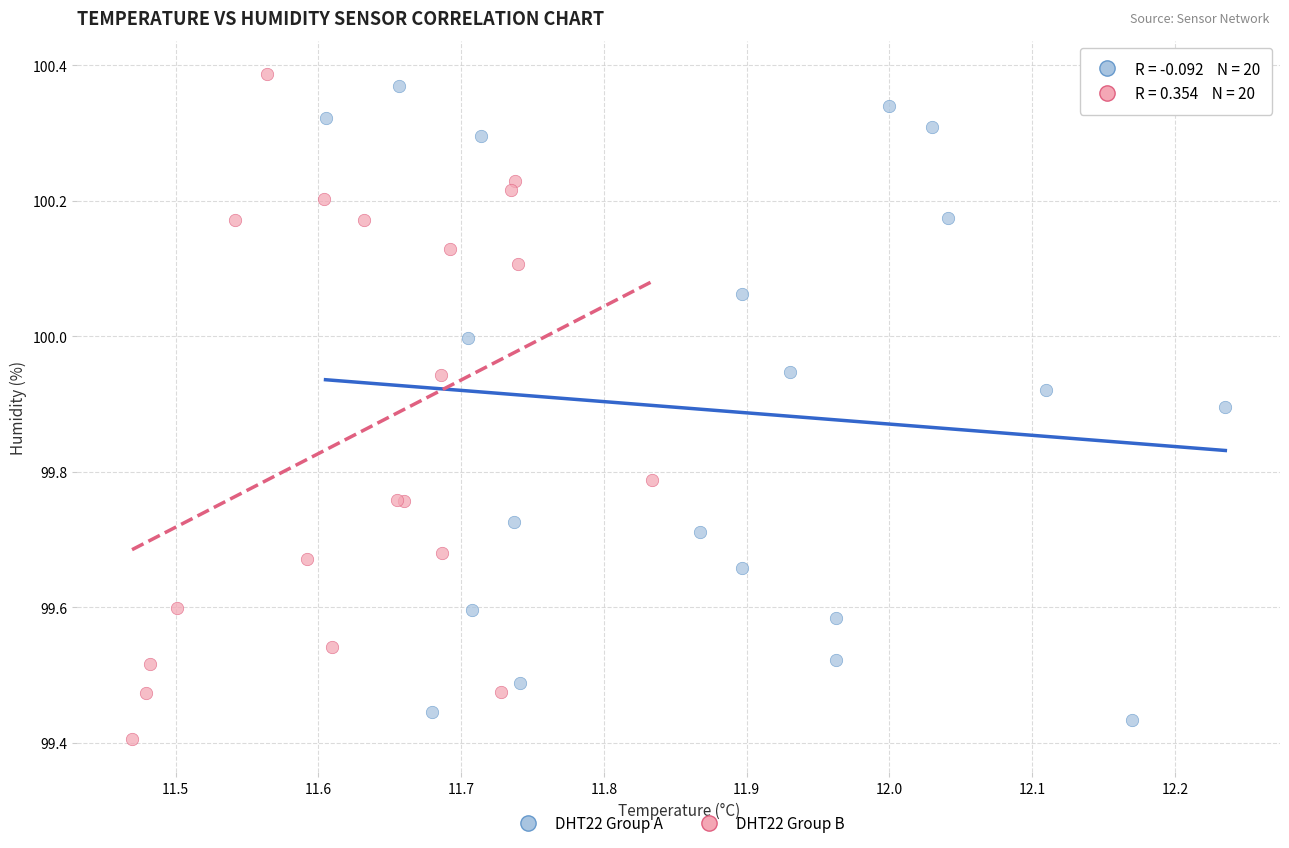

Which series reaches the maximum Y coordinate?

DHT22 Group B